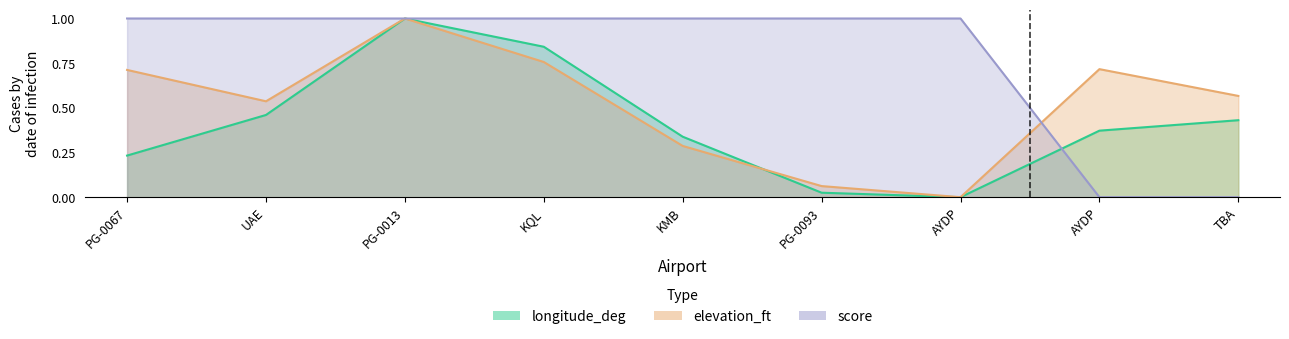

Reading left to right, what are all the values shown in this chart?

longitude_deg: PG-0067=0.2	UAE=0.5	PG-0013=1.0	KQL=0.8	KMB=0.3	PG-0093=0.0	AYDP=0.0	AYDP=0.4	TBA=0.4
elevation_ft: PG-0067=0.7	UAE=0.5	PG-0013=1.0	KQL=0.8	KMB=0.3	PG-0093=0.1	AYDP=0.0	AYDP=0.7	TBA=0.6
score: PG-0067=1.0	UAE=1.0	PG-0013=1.0	KQL=1.0	KMB=1.0	PG-0093=1.0	AYDP=1.0	AYDP=0.0	TBA=0.0